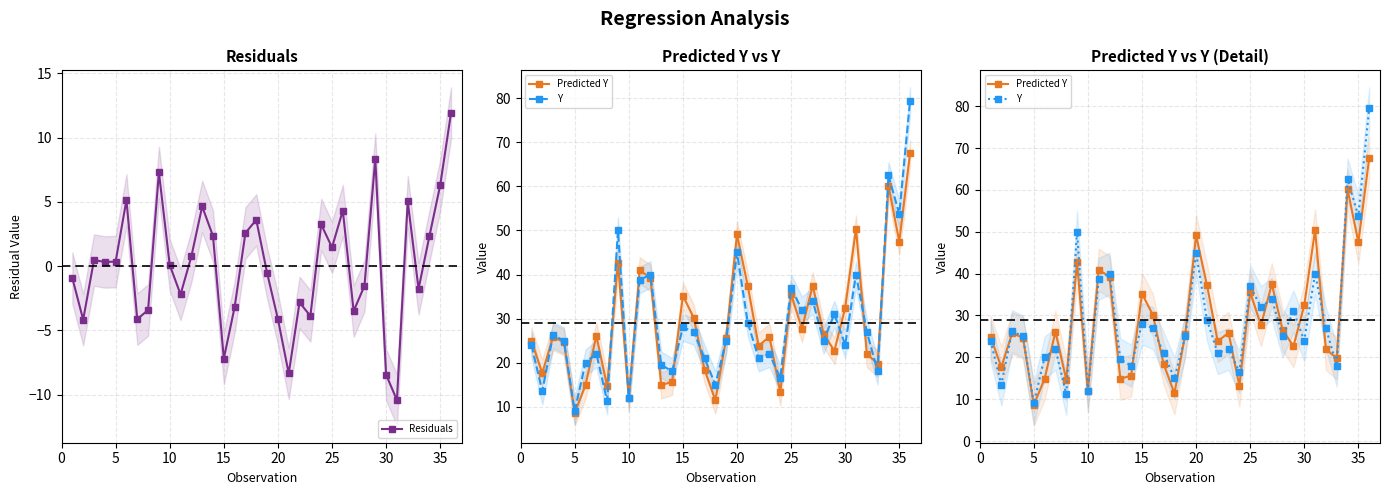

At how many categories does at least one series exceed 59?

2